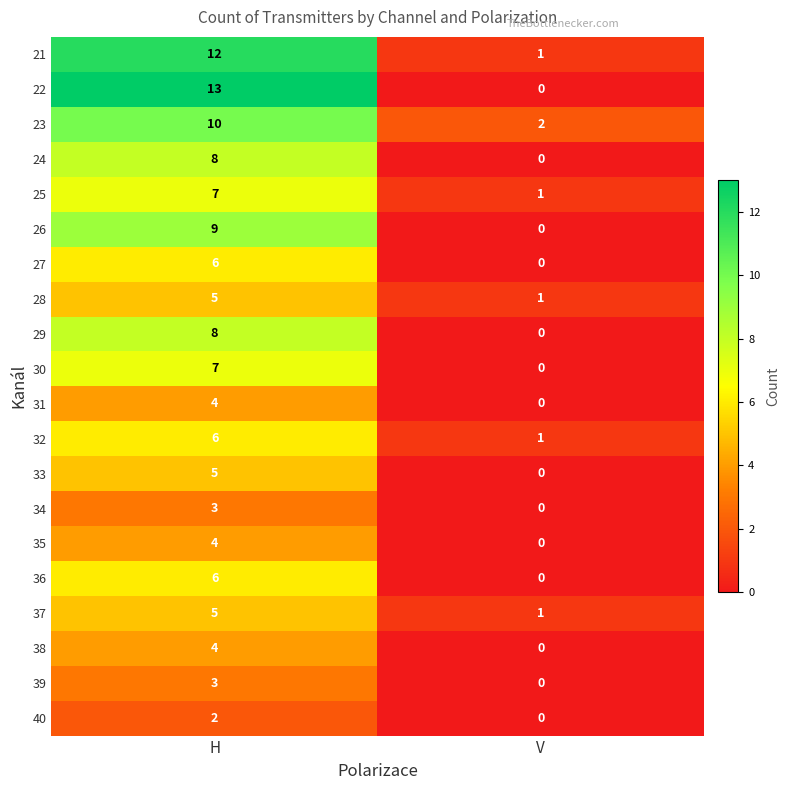

At which category is the sum across all series the highest?

H